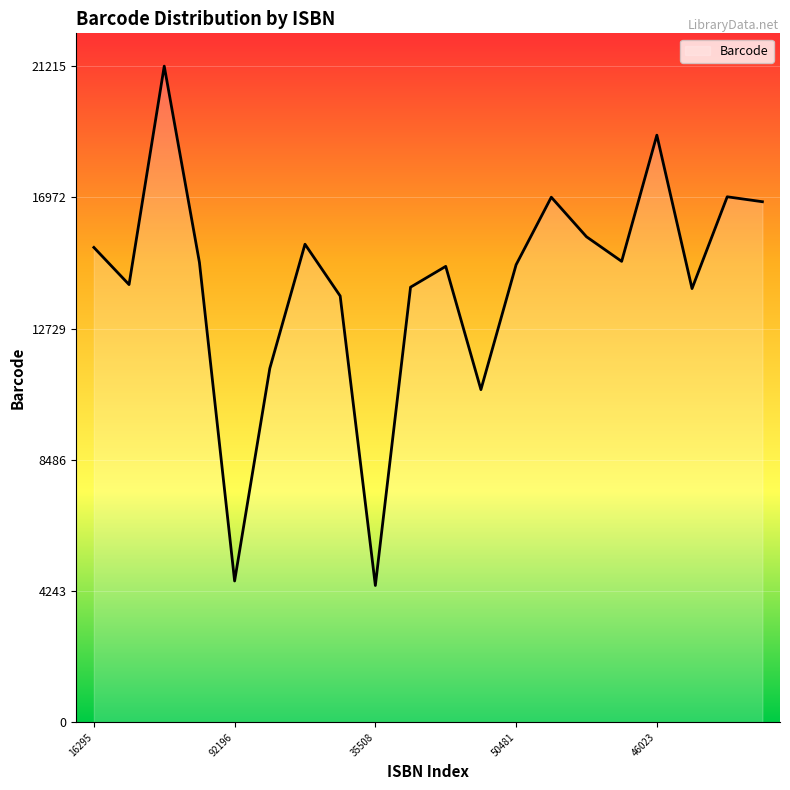

What is the greatest value displayed?

21215.0